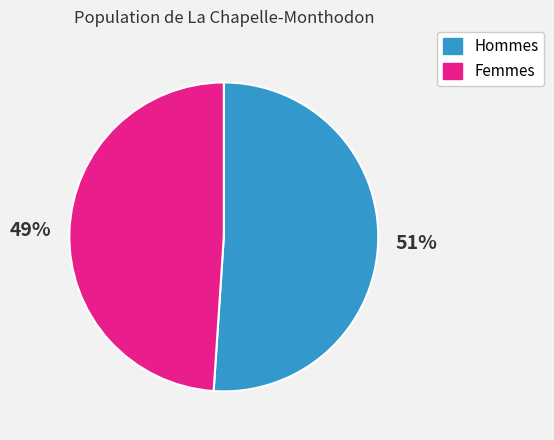

Is there any slice that represents more than half of the pie?

Yes